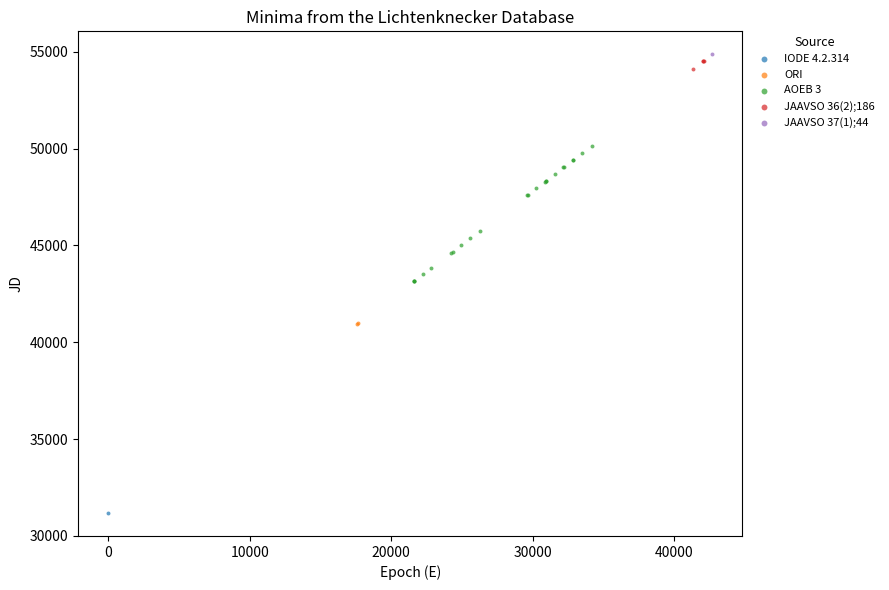

What are all the series names shown in the legend?

IODE 4.2.314, ORI, AOEB 3, JAAVSO 36(2);186, JAAVSO 37(1);44